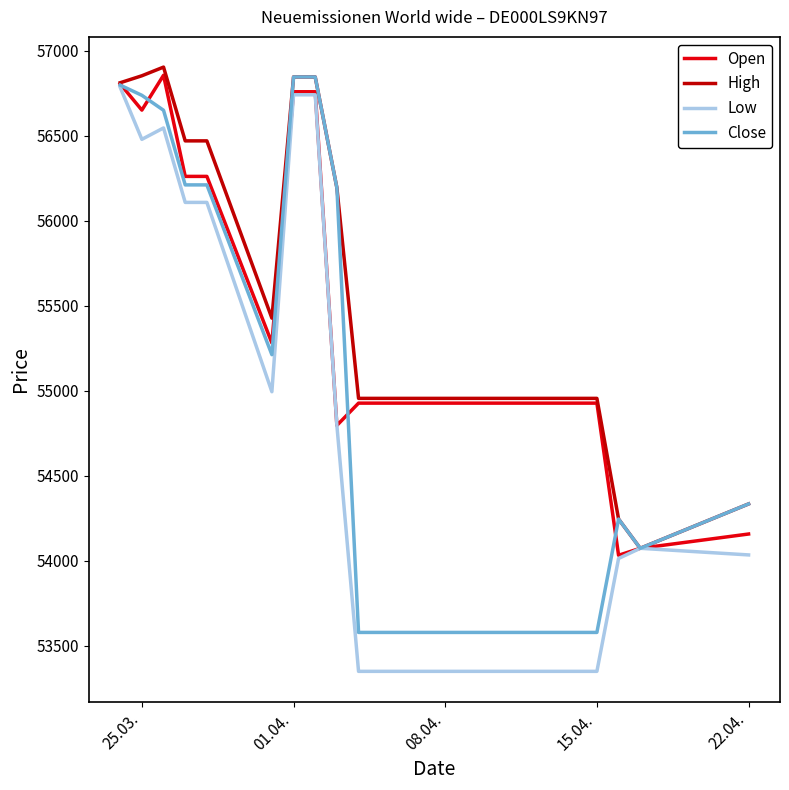

Which series has the largest range (max minus min)?

Low